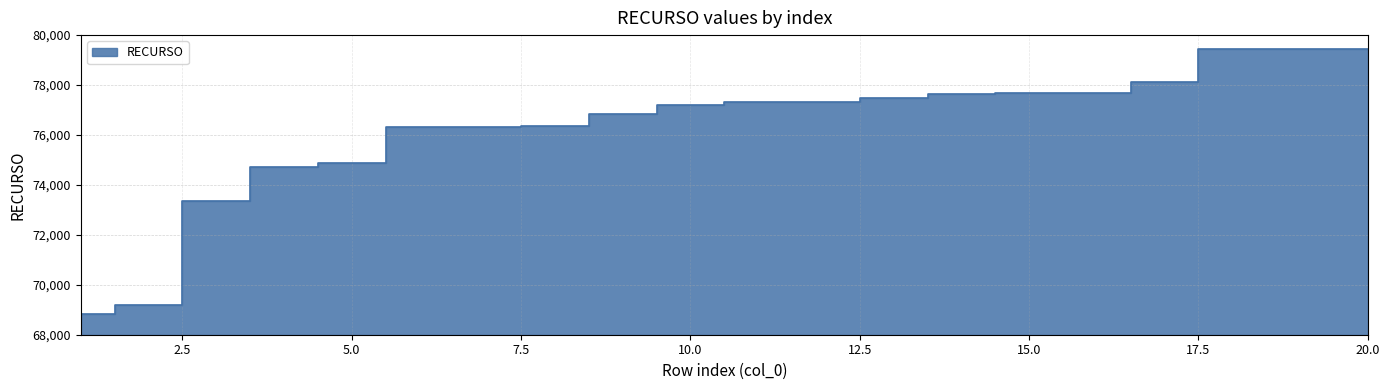

Approximately how many times larger is the value at 20 compared to 9?

1.0